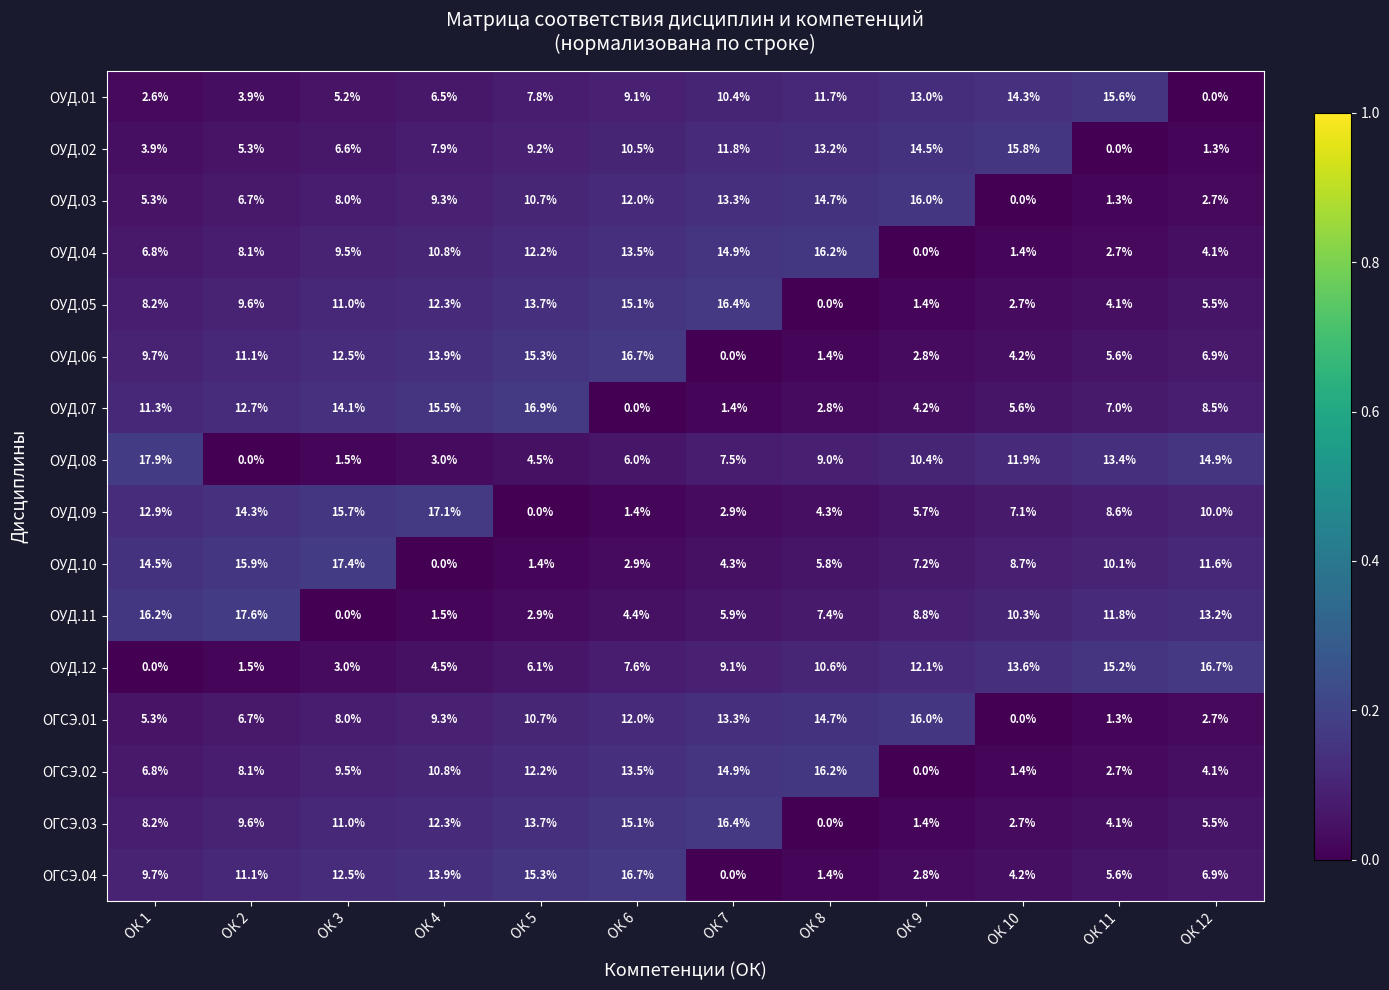

Which series has the largest range (max minus min)?

ОУД.08